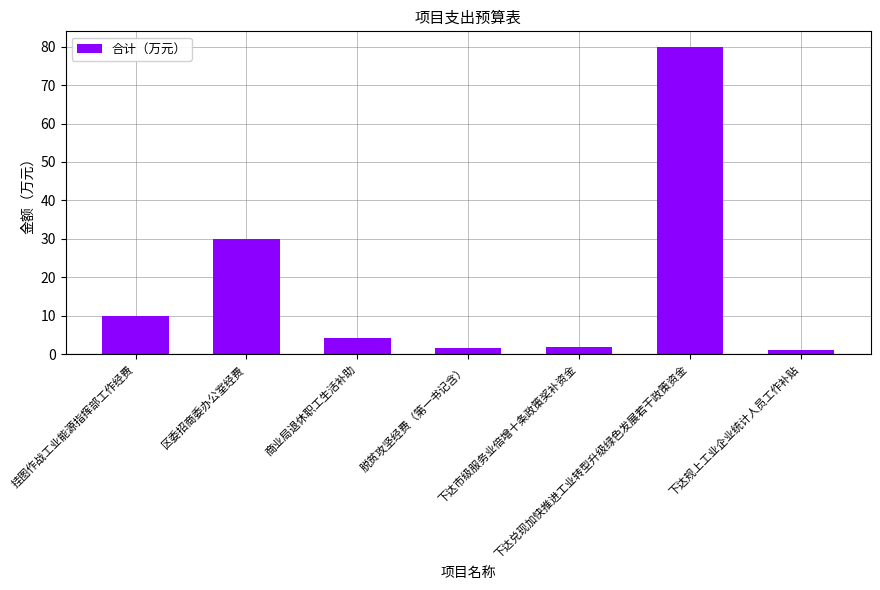

True or false: the data shows 4.2 at 商业局退休职工生活补助.

True